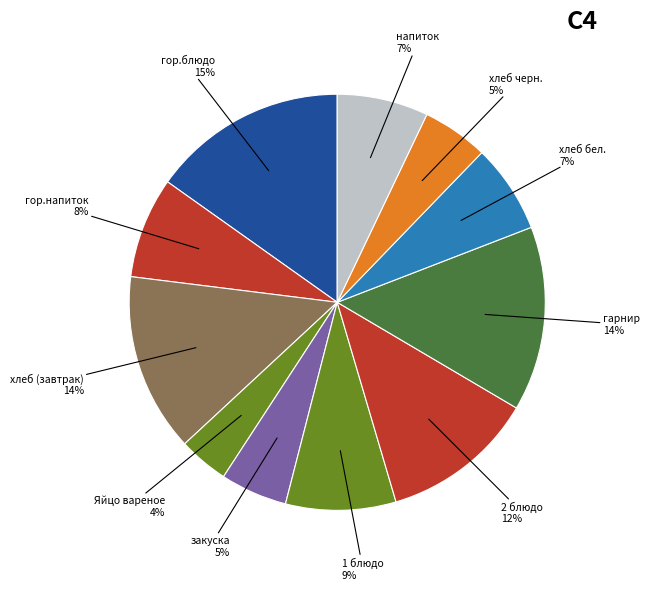

Count the number of slices in the pie.

11